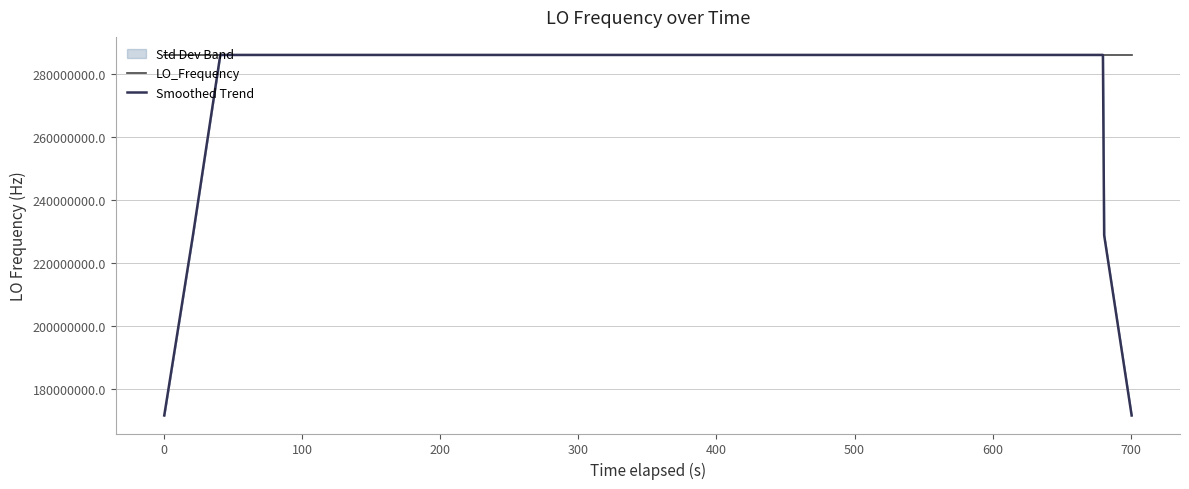

What are all the series names shown in the legend?

LO_Frequency, Smoothed Trend